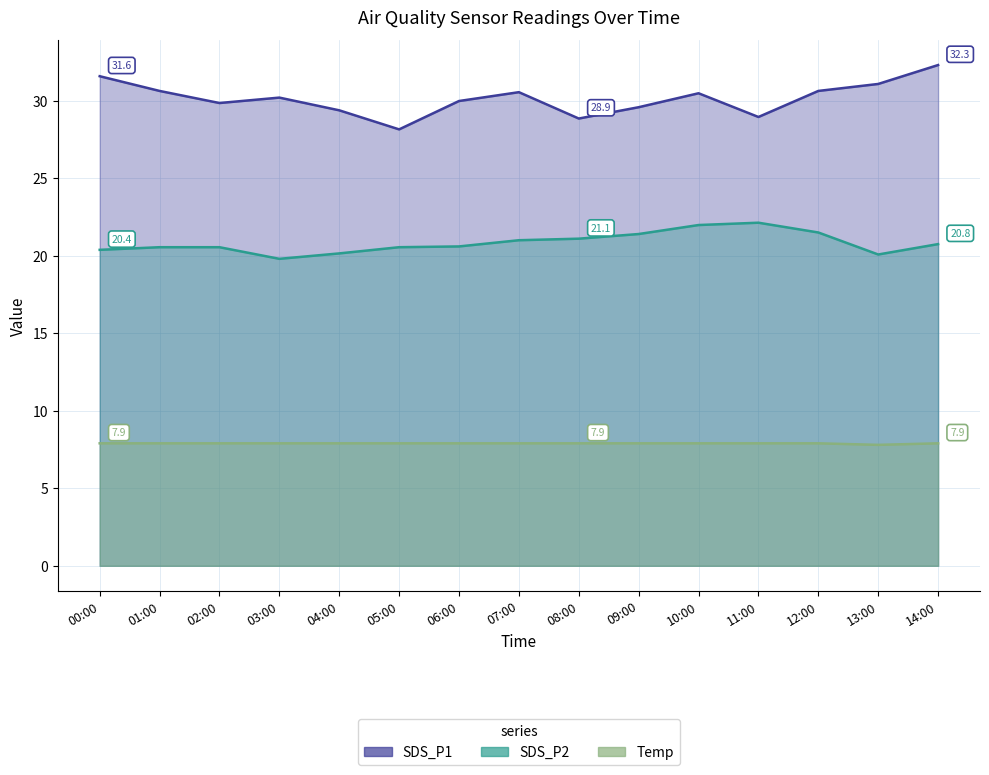

True or false: Temp has more than 2 points higher than both neighbors.

False